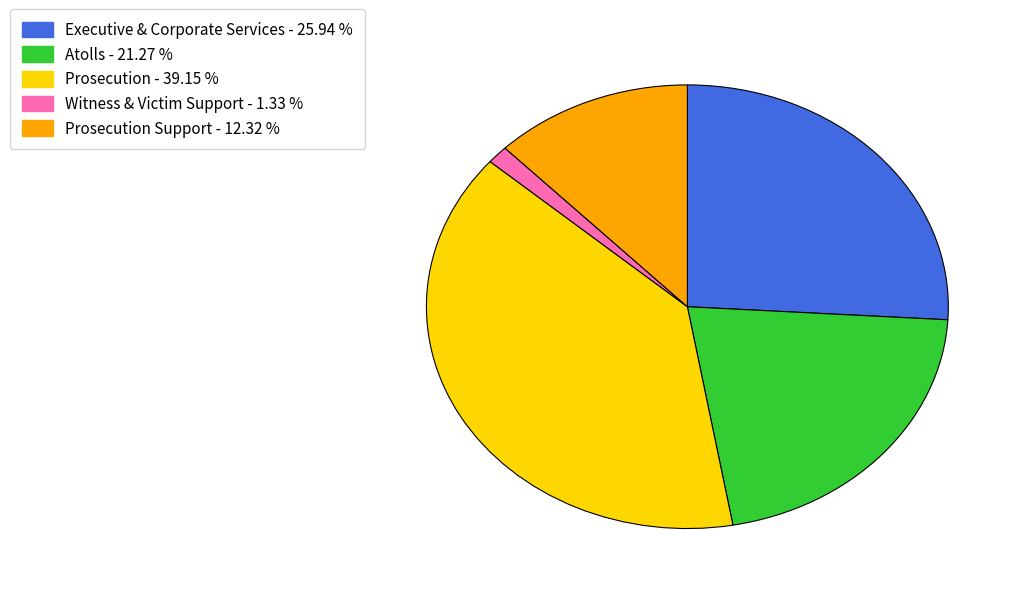

Does any single category account for the majority?

No